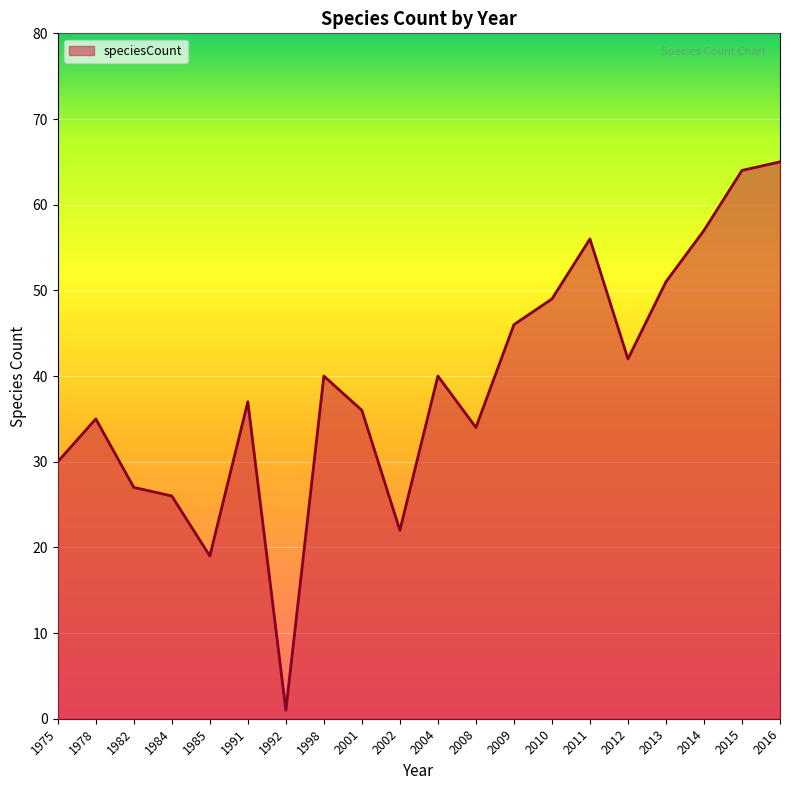

What is the maximum value shown in the chart?

65